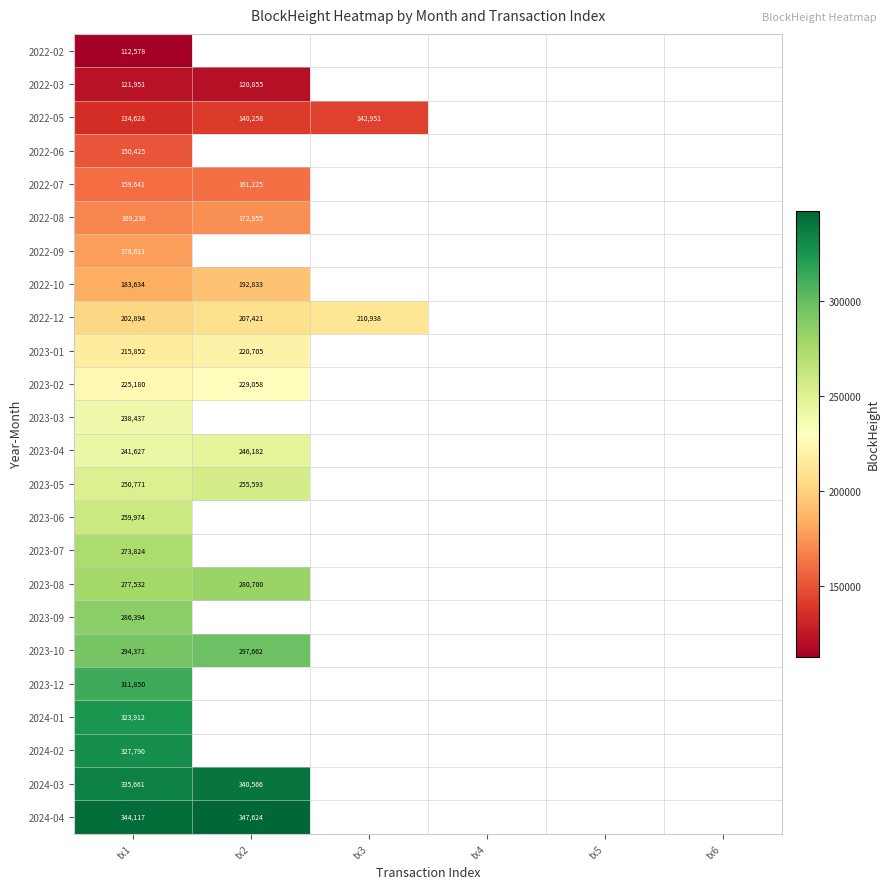

At how many categories does at least one series exceed 167624?

3